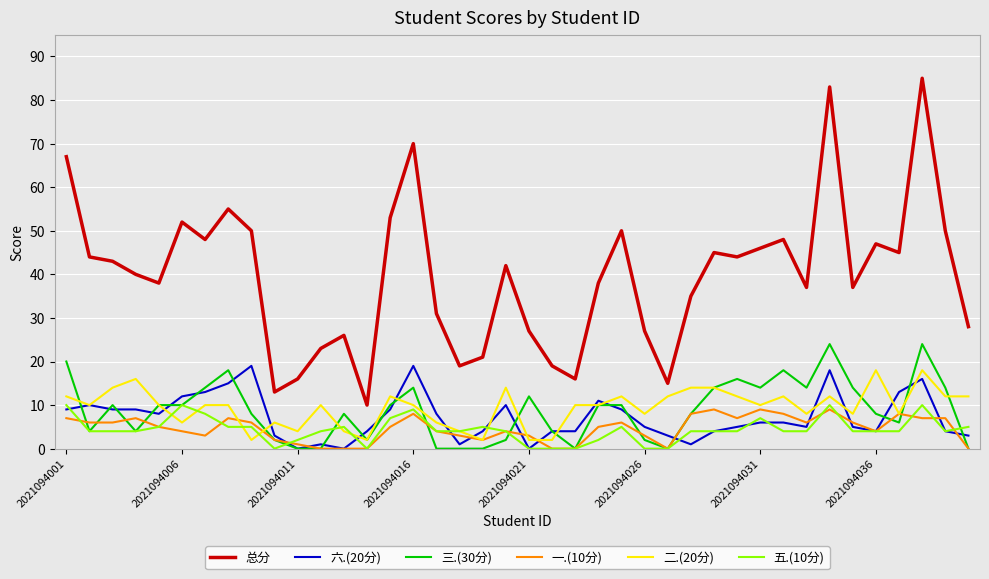

What is the greatest value displayed?

85